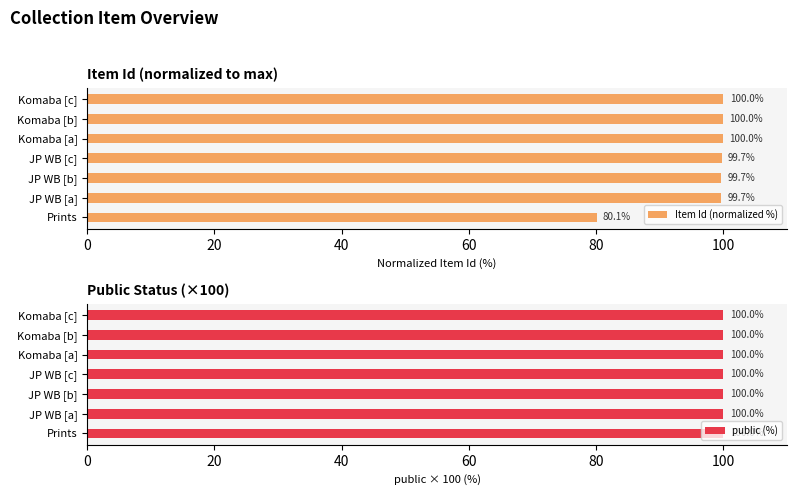

The Item Id (normalized %) series shows 22.7 at JP WB [c]. True or false?

False